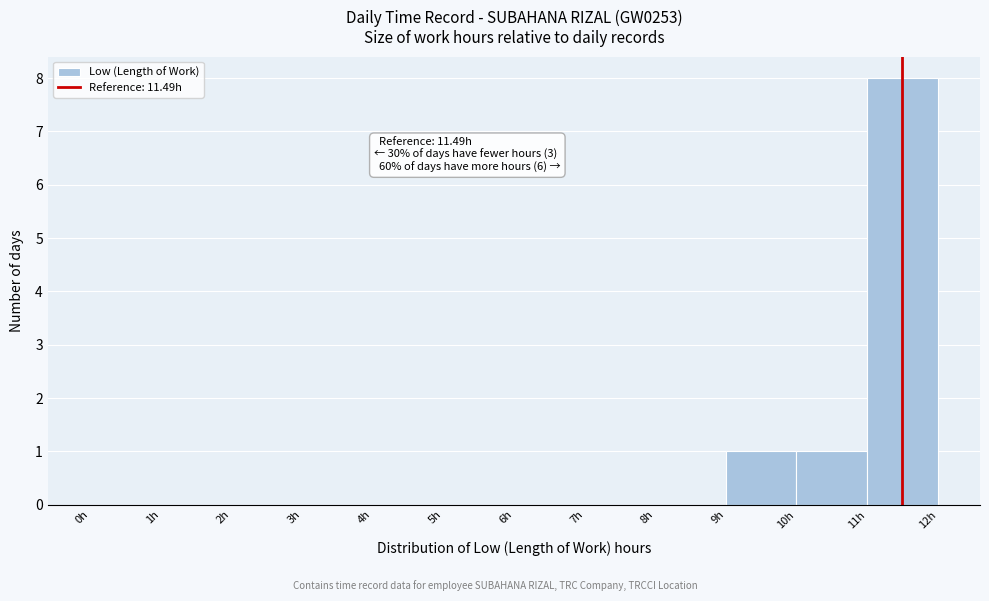

Over which range of the x-axis is the bar tallest?

11 to 12